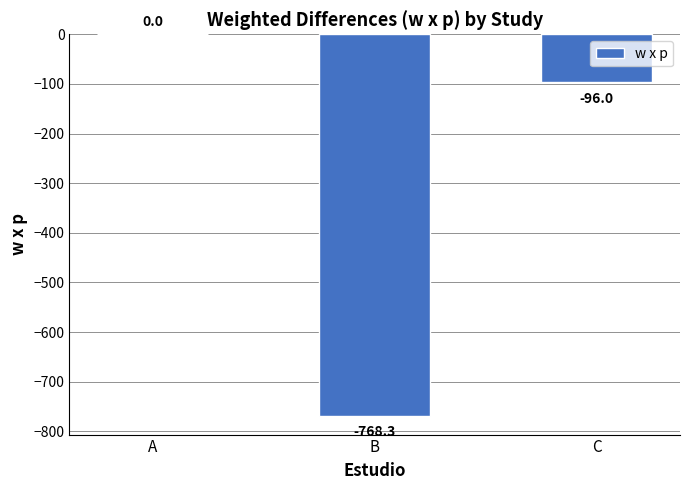

What is the average value?

-288.1